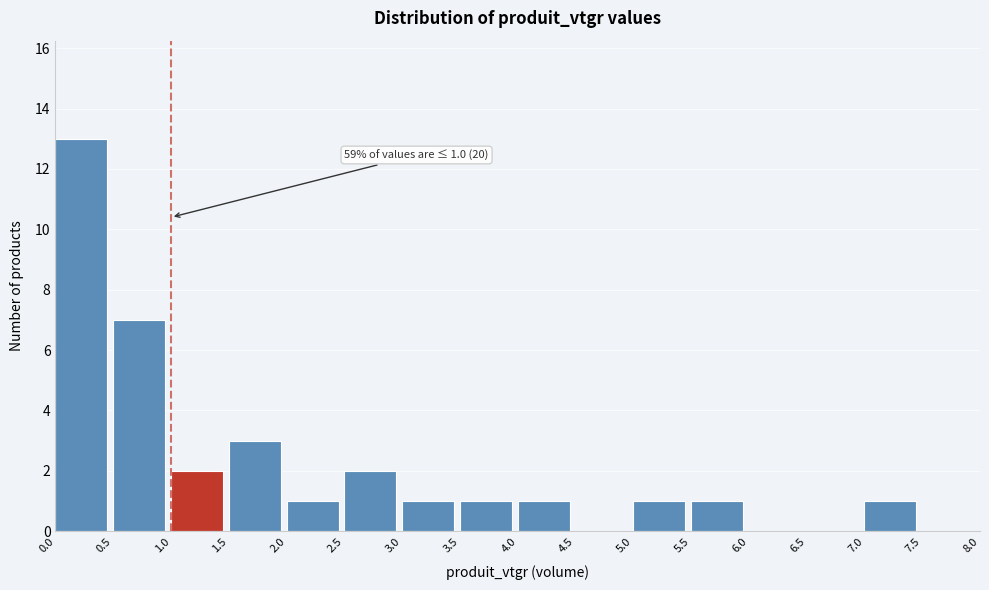

Which range on the x-axis has the tallest bar?

0.0 to 0.5